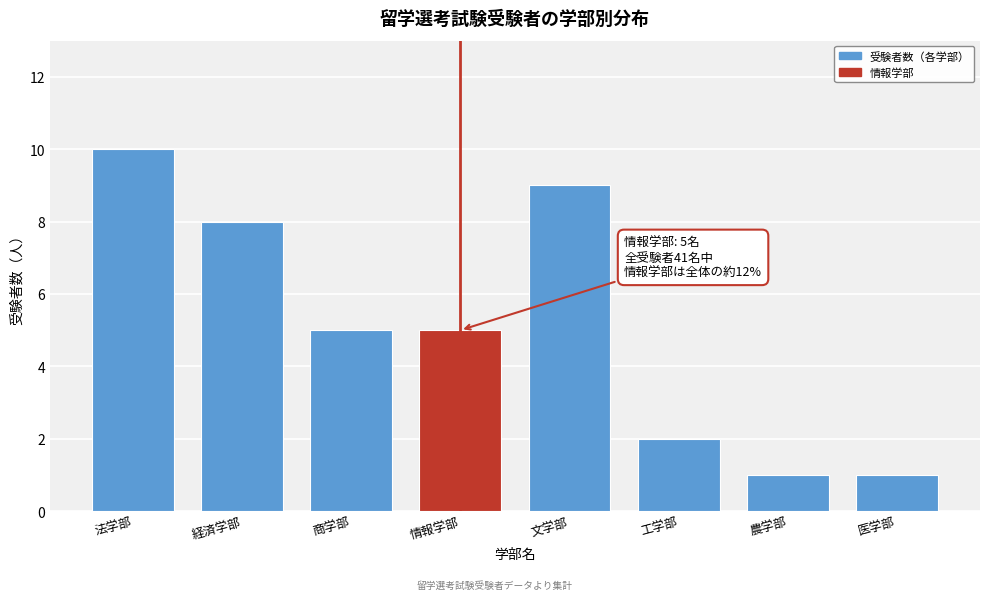

Reading right to left, what are all the values shown in this chart?

医学部=1	農学部=1	工学部=2	文学部=9	情報学部=5	商学部=5	経済学部=8	法学部=10